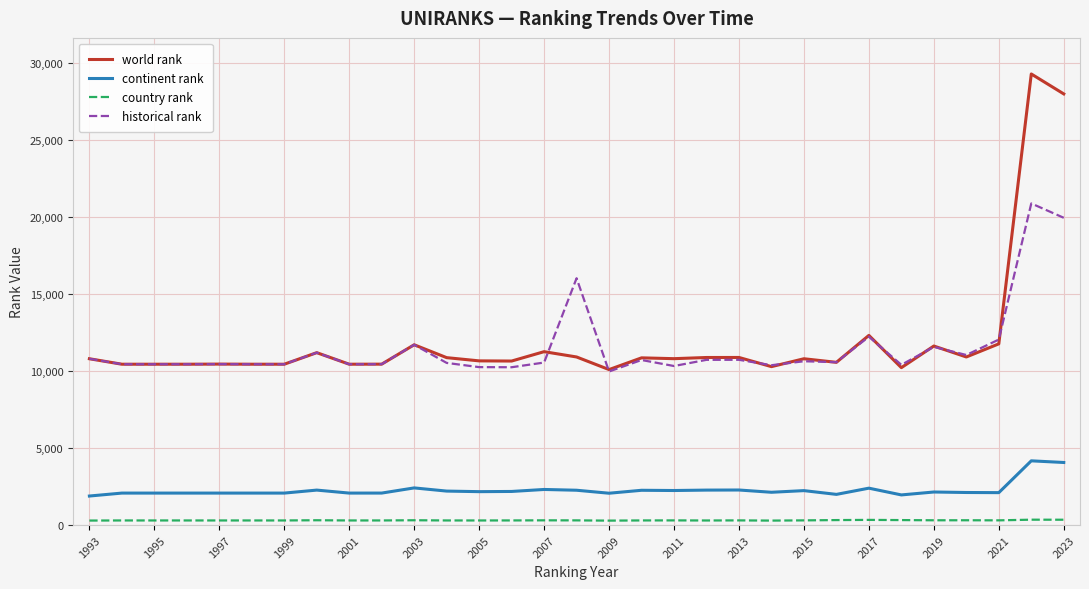

True or false: historical rank has more than 2 interior local peaks.

True